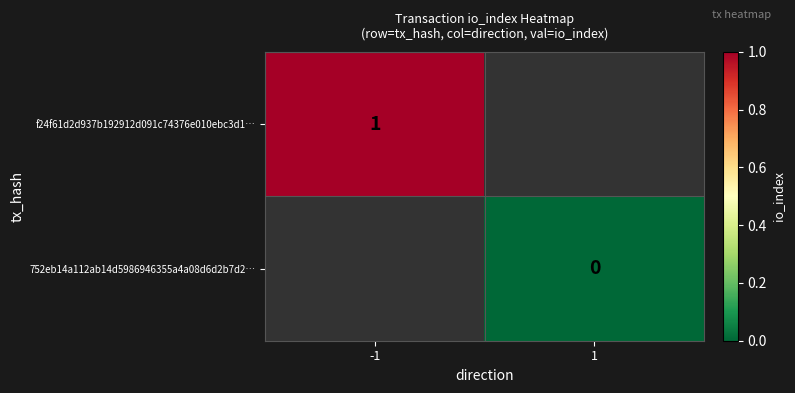

Read the f24f61d2d937b192912d091c74376e010ebc3d1… value at -1.

1.0